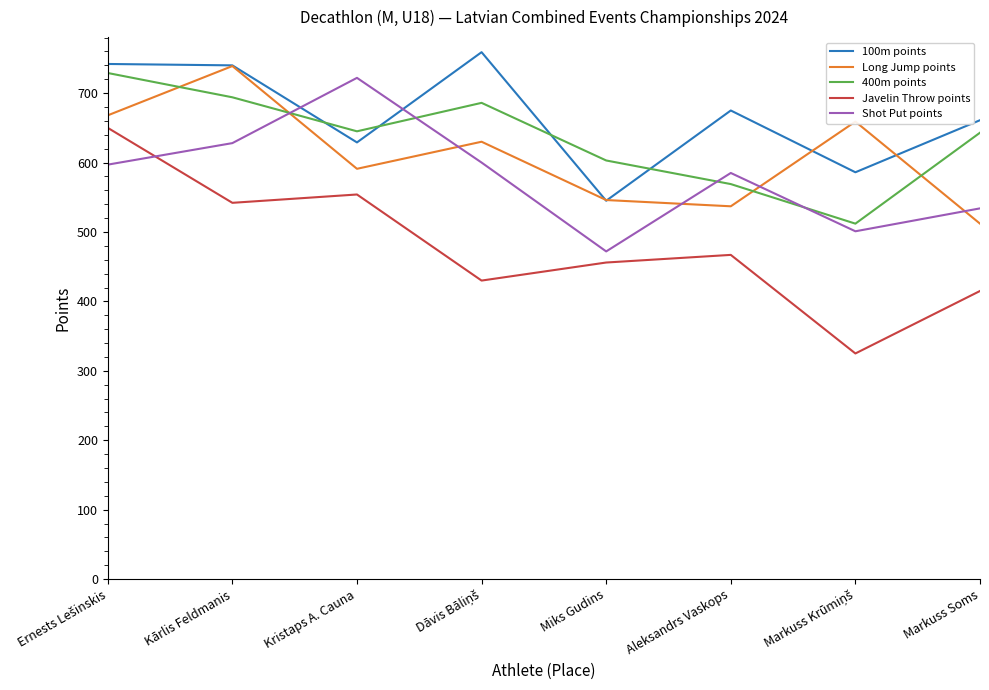

What value does the Long Jump points series have at Markuss Soms, to the nearest 5?

510